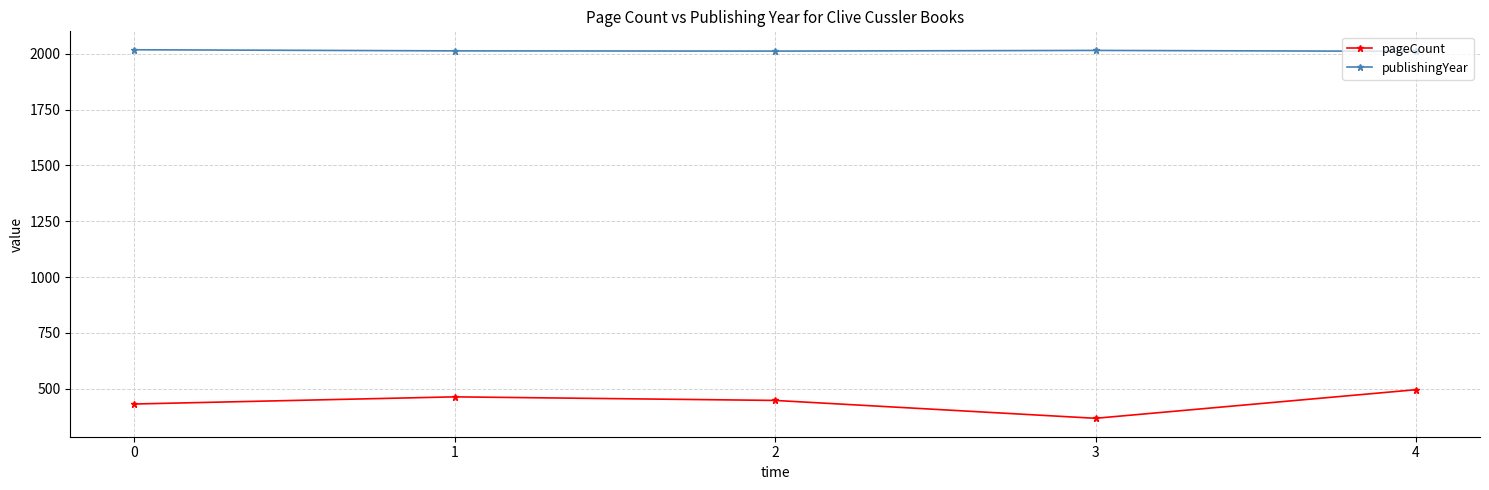

At which label does pageCount reach its peak?

4